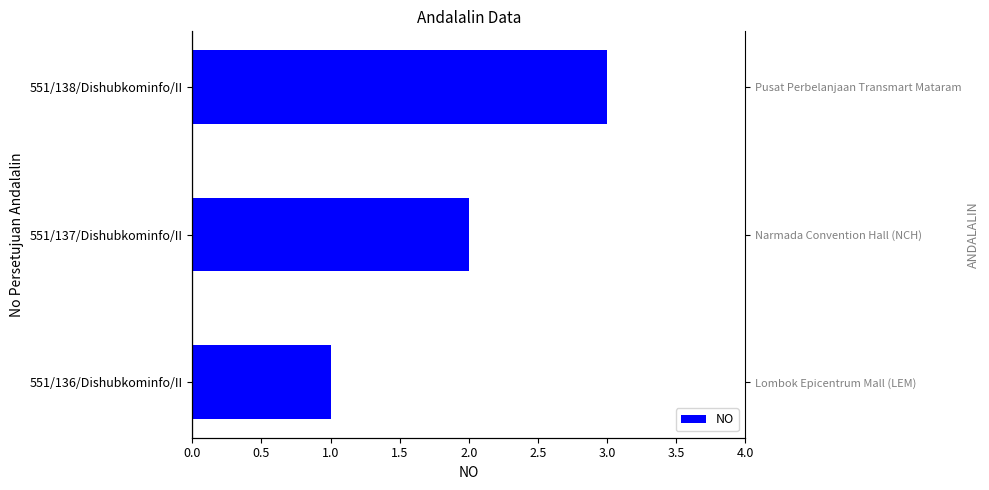

The chart shows a value of 0 at 551/137/Dishubkominfo/II. True or false?

False